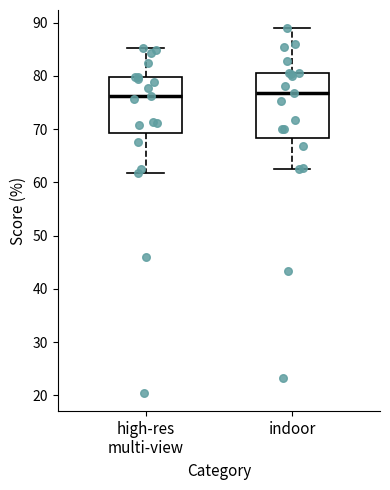

Reading left to right, transcribe this box plot: for each box, give where its median line is, the range the box spans, and where its two whiskers end, as read against the y-axis. The values are not printed on the chart, so give them approximately, as read against the axis.

high-res multi-view: median 76, box 69 to 80, whiskers 62 to 85
indoor: median 77, box 68 to 81, whiskers 63 to 89